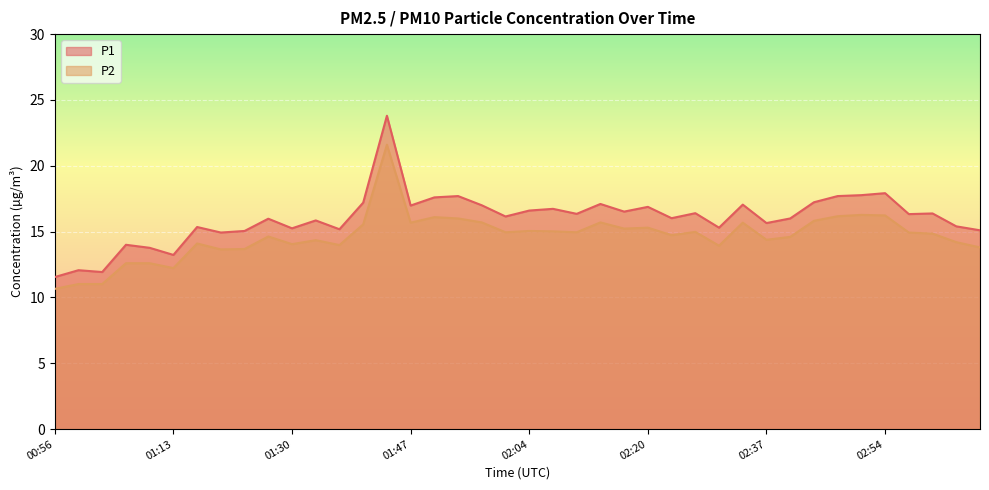

What is the difference between the highest and lowest values at 01:00?

1.1